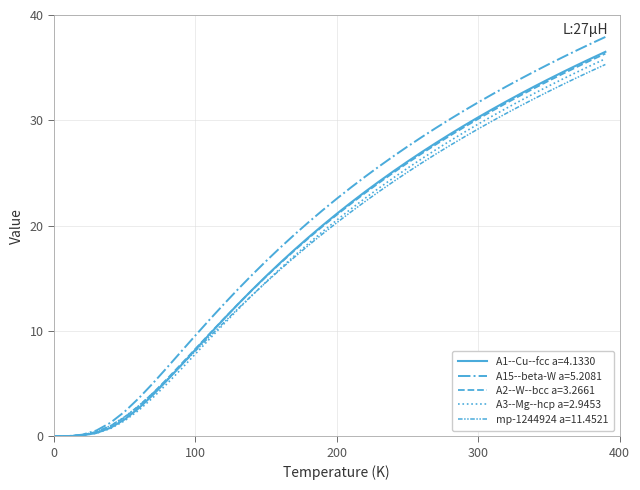

True or false: A15--beta-W a=5.2081 has more than 2 interior local peaks.

False